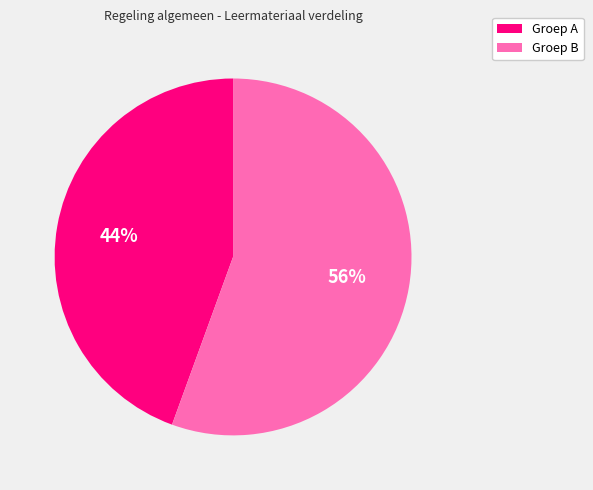

Count the number of slices in the pie.

2